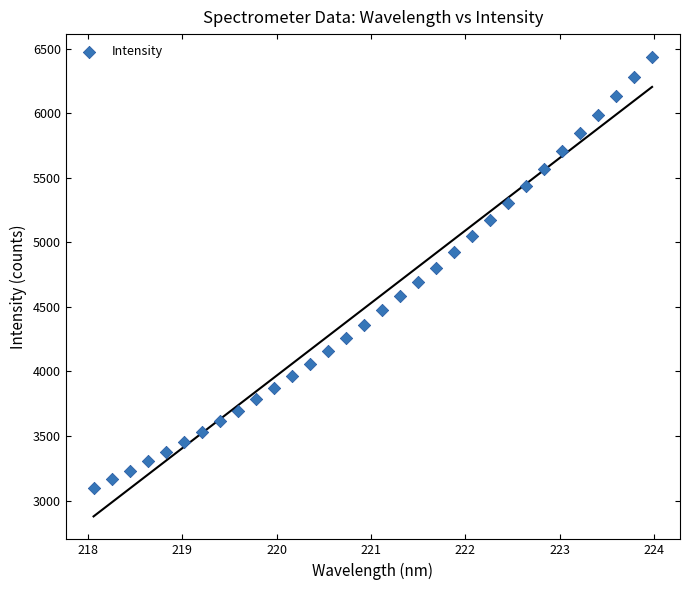

What is the range of X values (max minus min)?

5.9